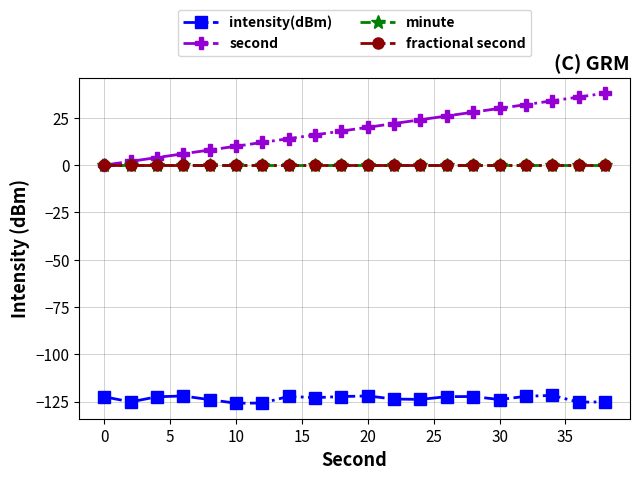

True or false: minute and intensity(dBm) cross at least once.

False